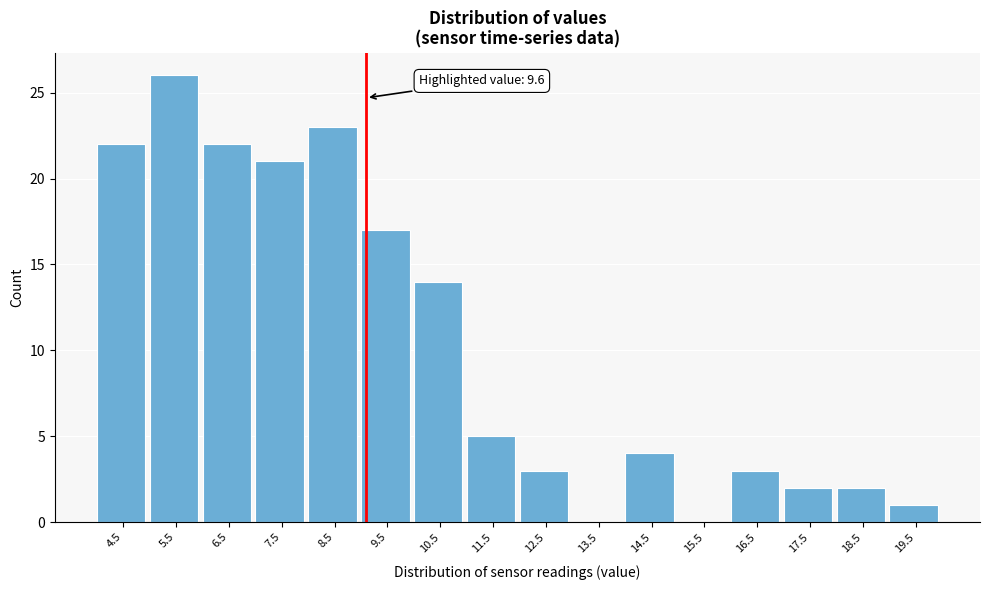

Reading right to left, transcribe all the data shown in this chart.

19.5=1	18.5=2	17.5=2	16.5=3	15.5=0	14.5=4	13.5=0	12.5=3	11.5=5	10.5=14	9.5=17	8.5=23	7.5=21	6.5=22	5.5=26	4.5=22